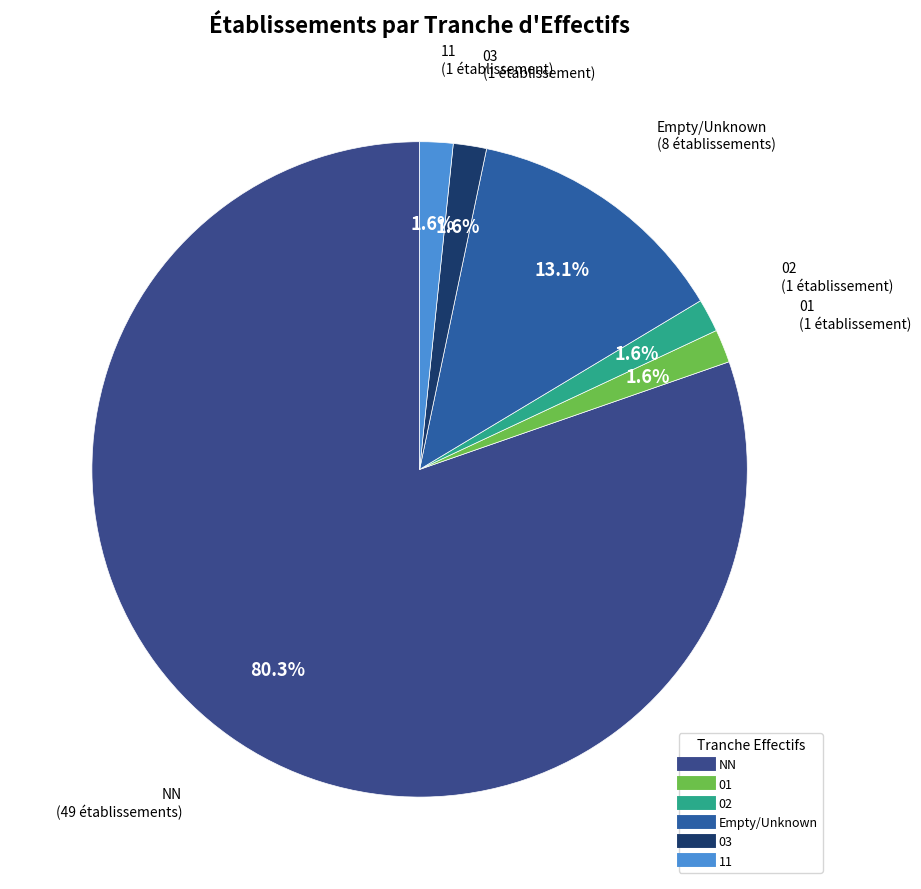

Does any single category account for the majority?

Yes